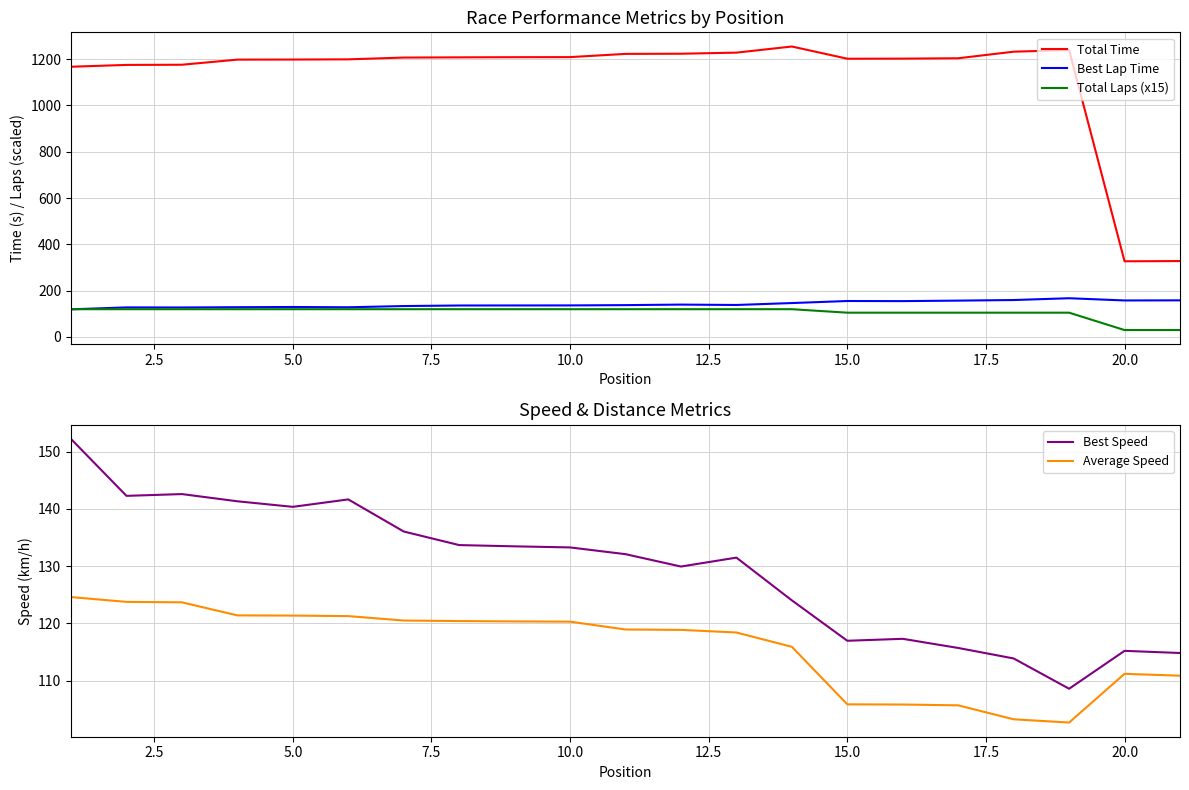

What is the average value of the Total Time series?

1124.2